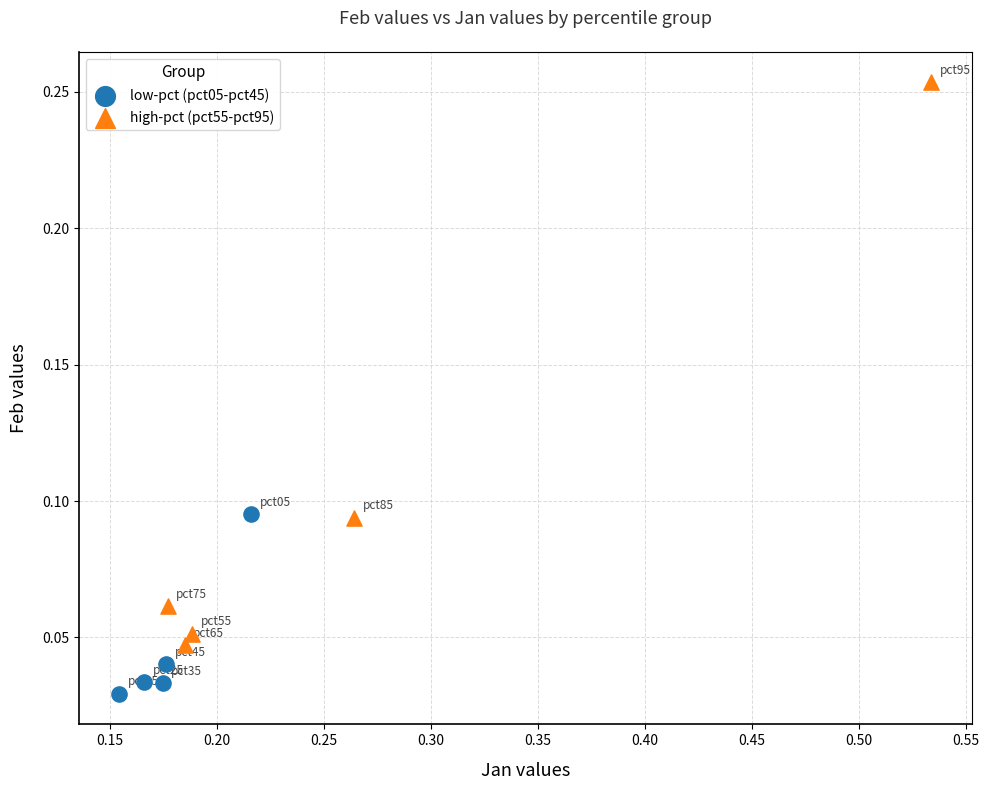

What are all the series names shown in the legend?

low-pct (pct05-pct45), high-pct (pct55-pct95)